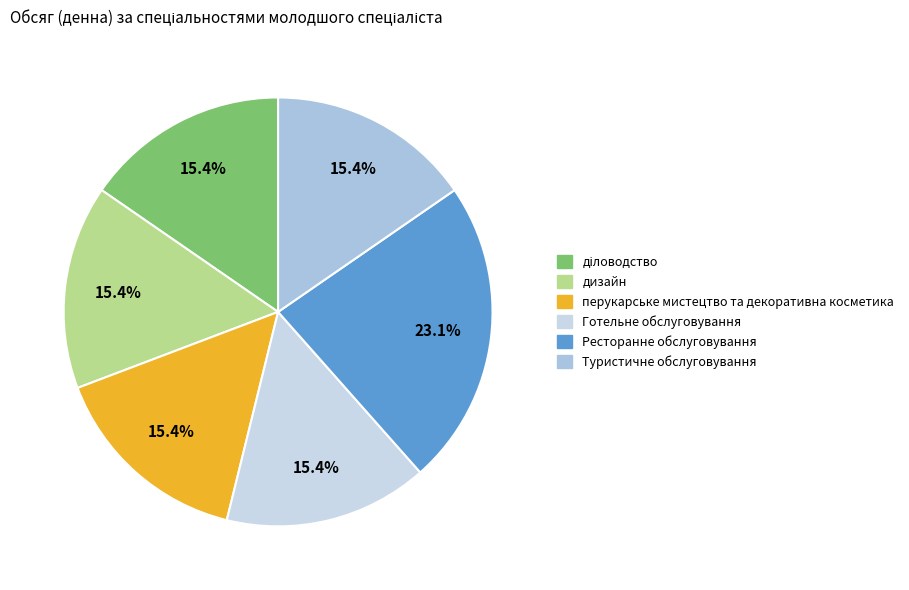

Rank the categories by value from highest to lowest.

Ресторанне обслуговування, діловодство, дизайн, перукарське мистецтво та декоративна косметика, Готельне обслуговування, Туристичне обслуговування